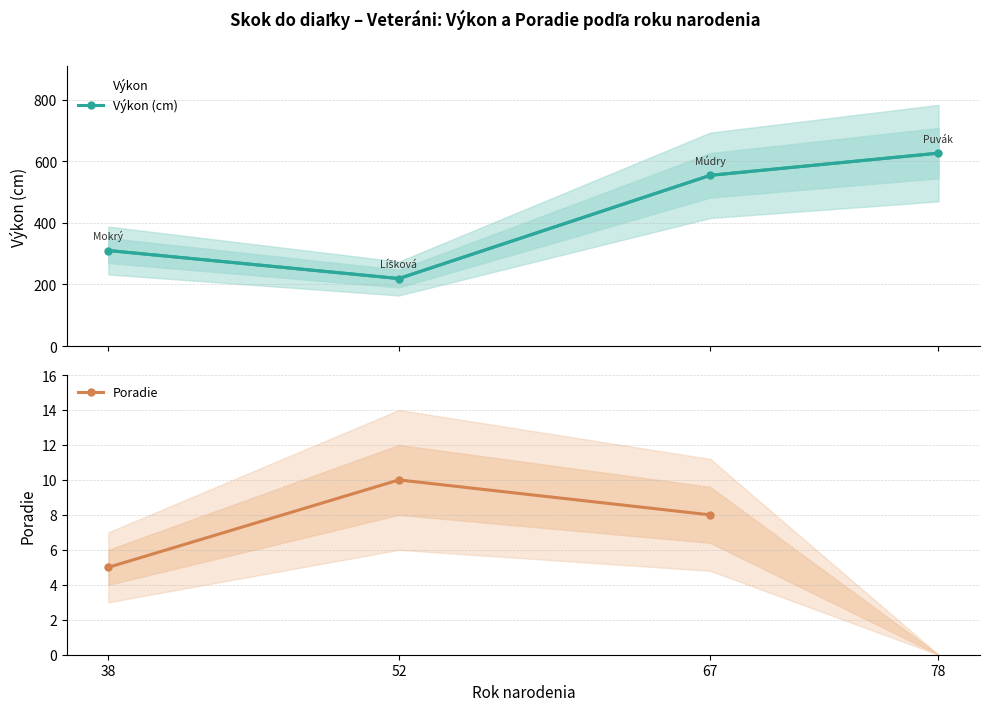

Read the Poradie value at 67.

8.0